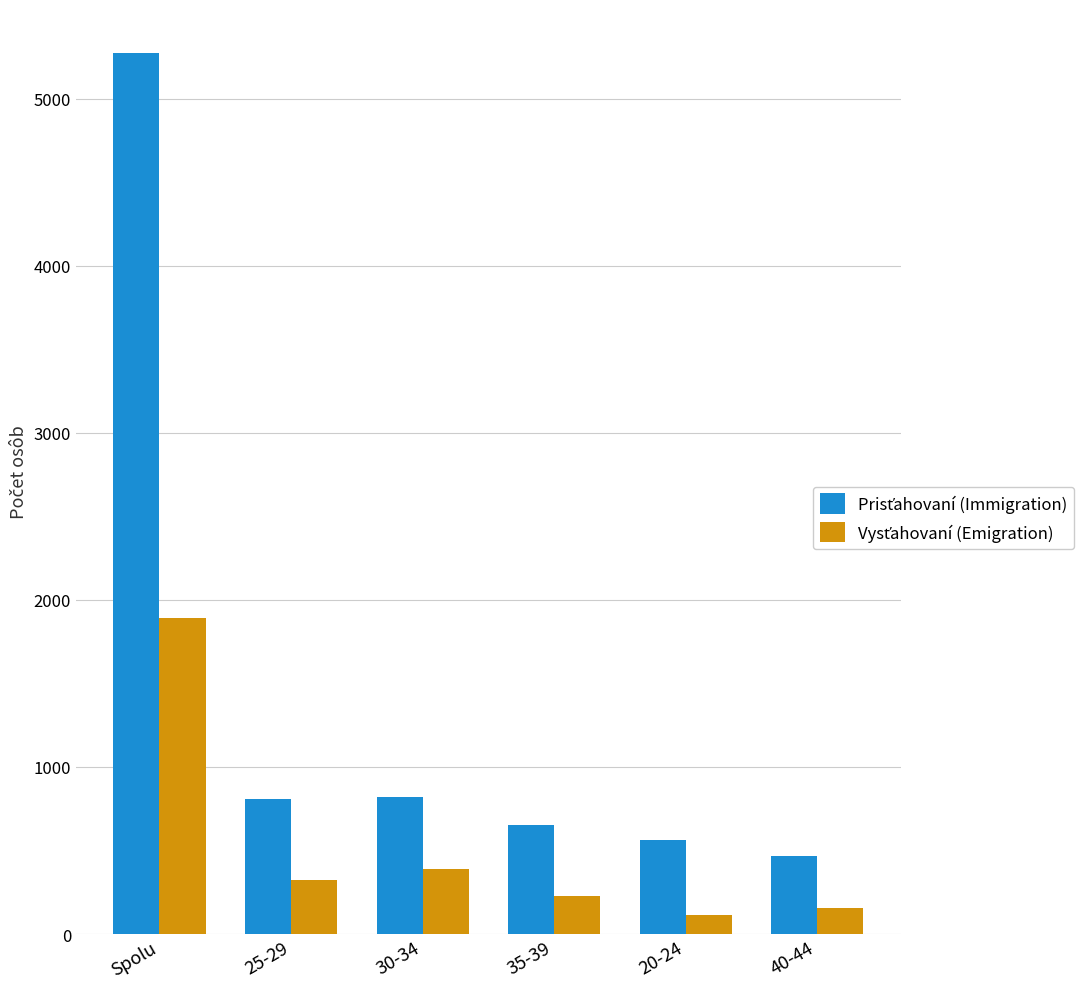

Count the number of categories in the chart.

6